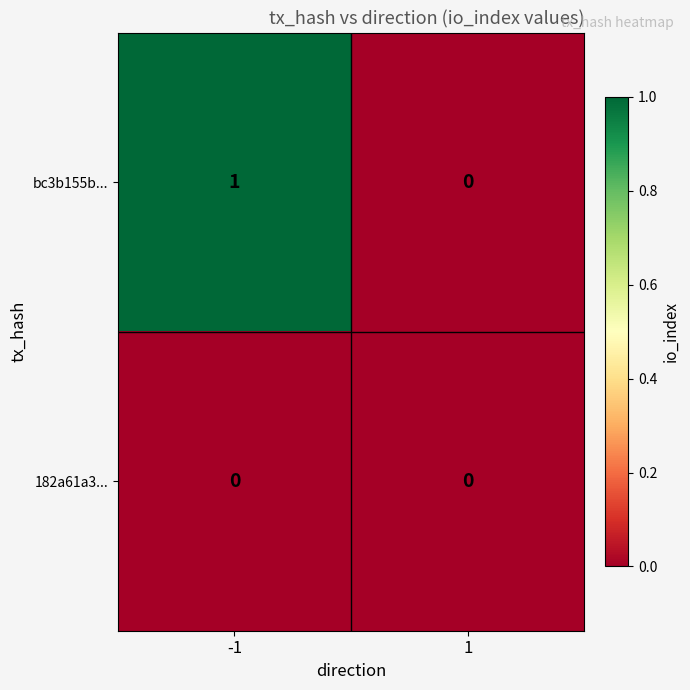

Which series changed the most between -1 and 1?

bc3b155b...